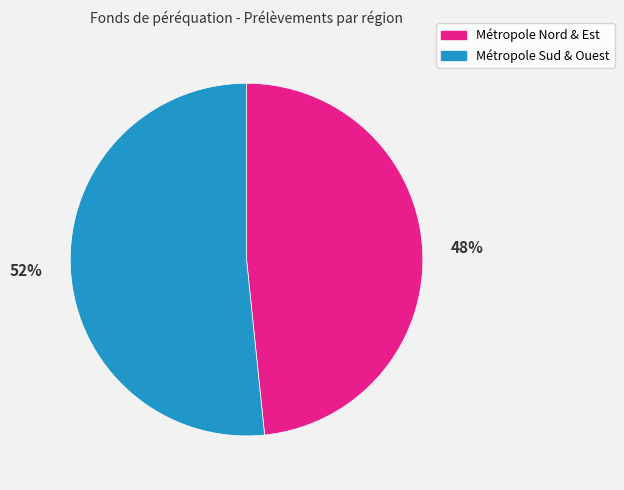

To the nearest percent, what portion does Métropole Nord & Est represent?

48%